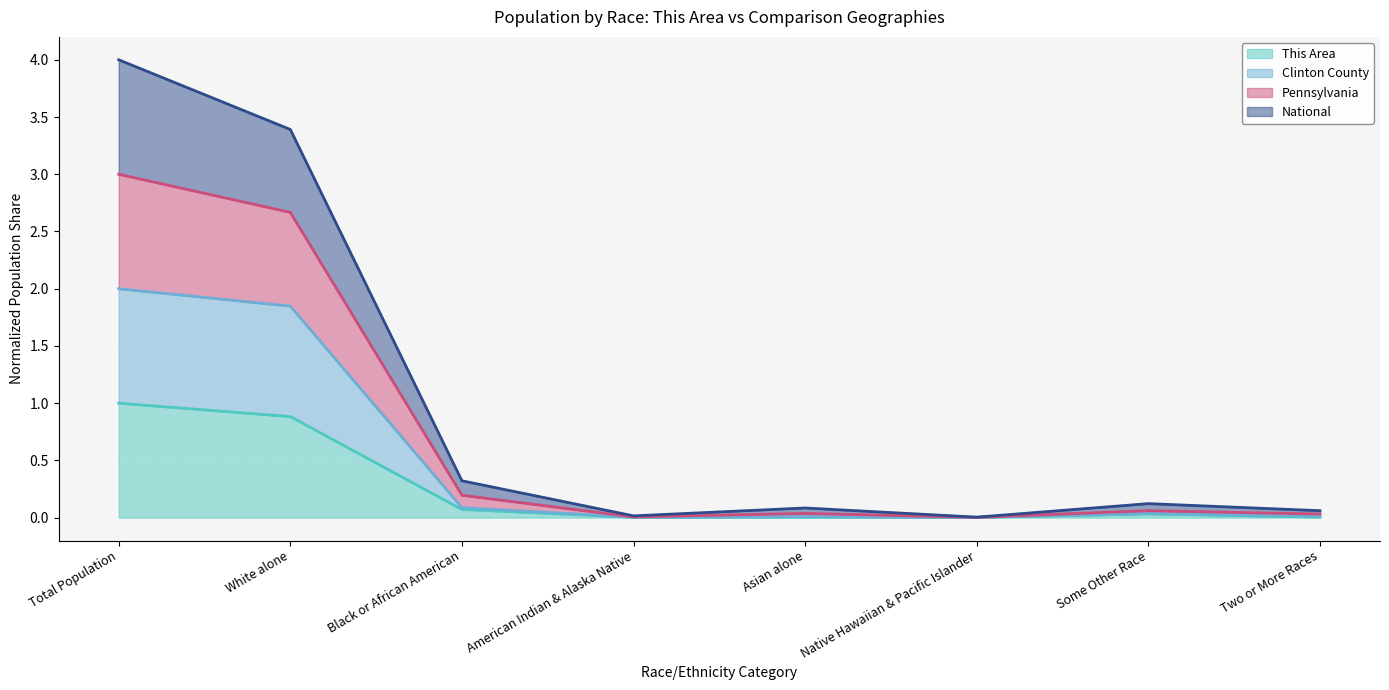

Does the chart display data point markers on the line(s)?

No